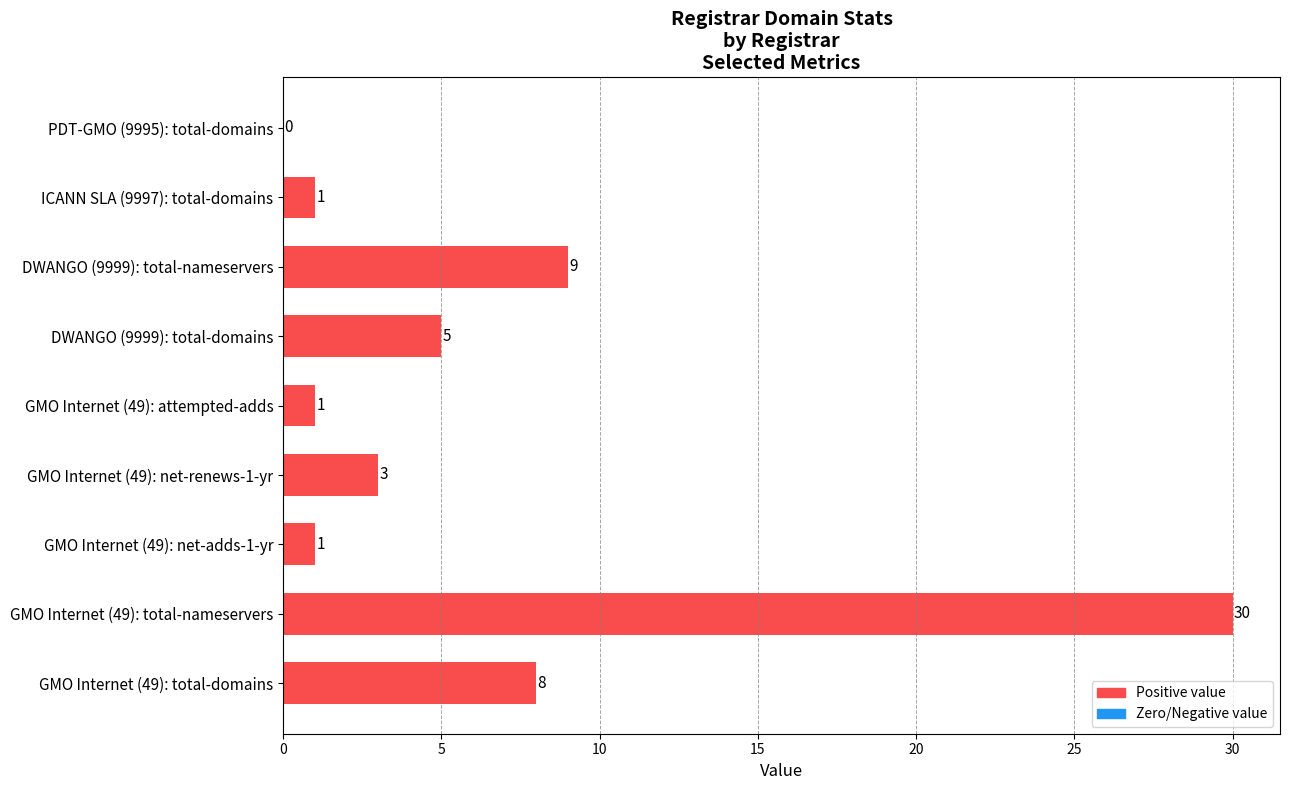

Which has a higher value, PDT-GMO (9995): total-domains or DWANGO (9999): total-domains?

DWANGO (9999): total-domains